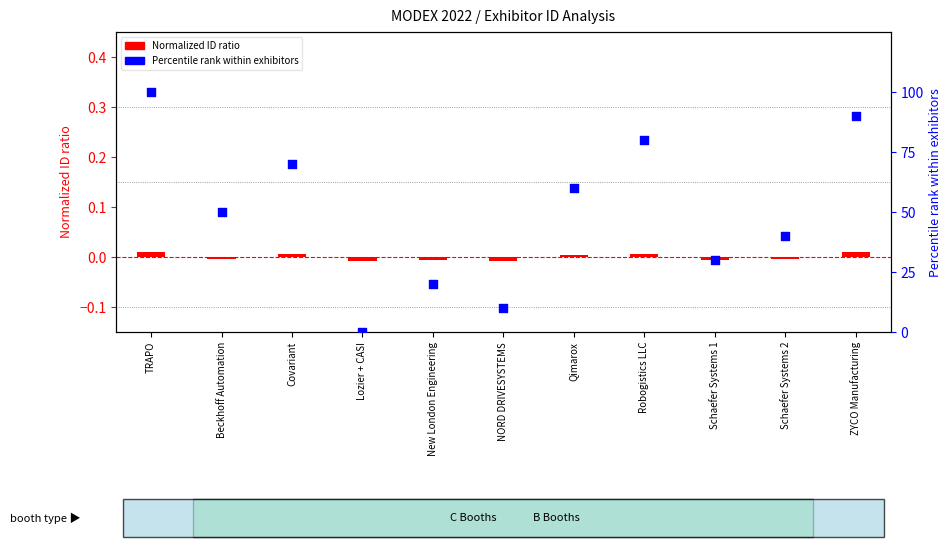

Is the value of Percentile rank within exhibitors at Schaefer Systems 1 greater than the value of Normalized ID ratio at TRAPO?

Yes